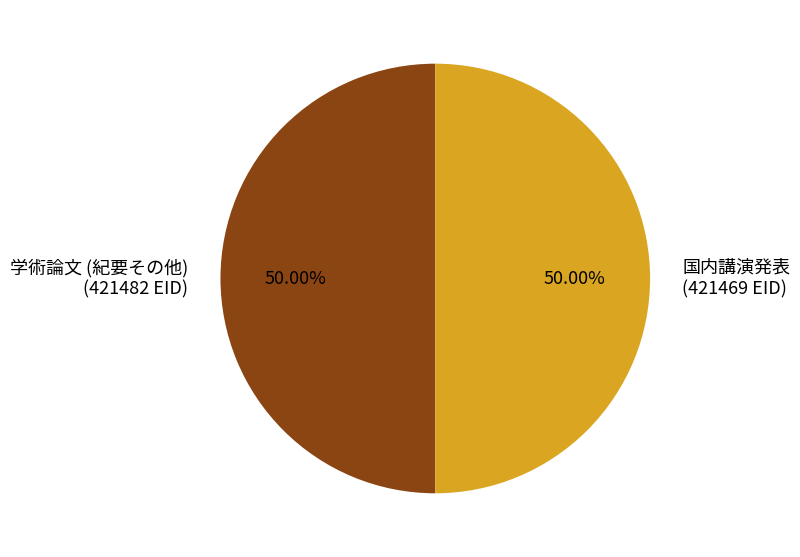

Approximately how many times larger is the value at 学術論文 (紀要その他) (421482 EID) compared to 国内講演発表 (421469 EID)?

1.0